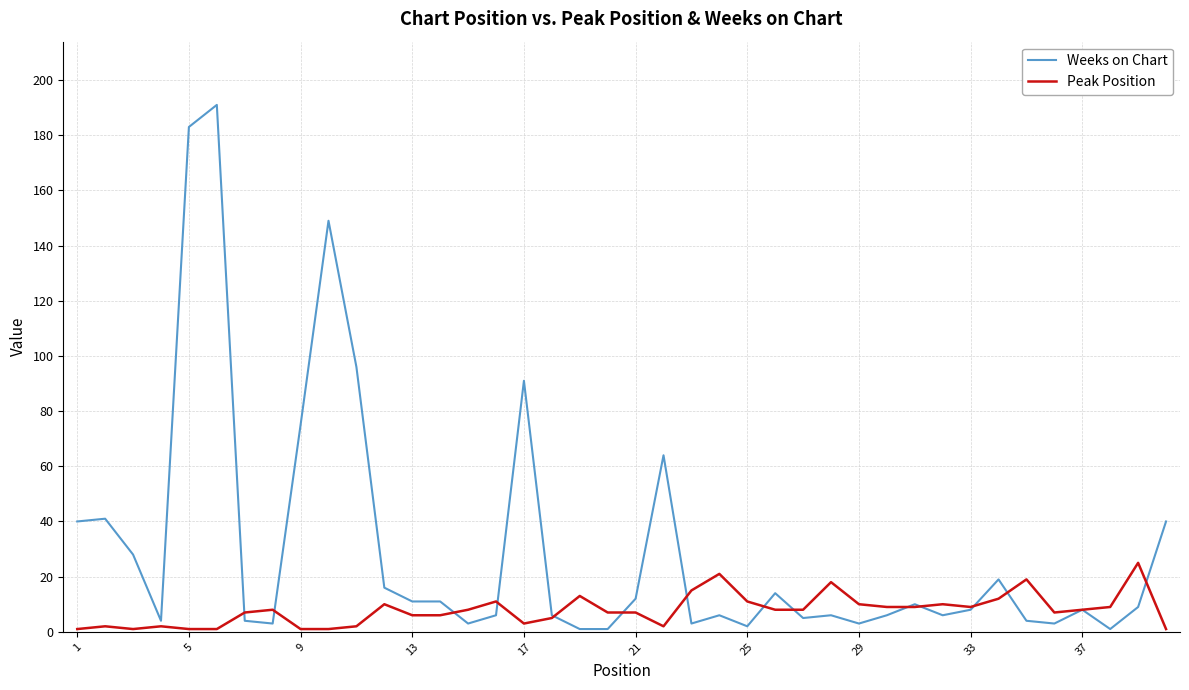

List the series in order of their peak value, highest first.

Weeks on Chart, Peak Position